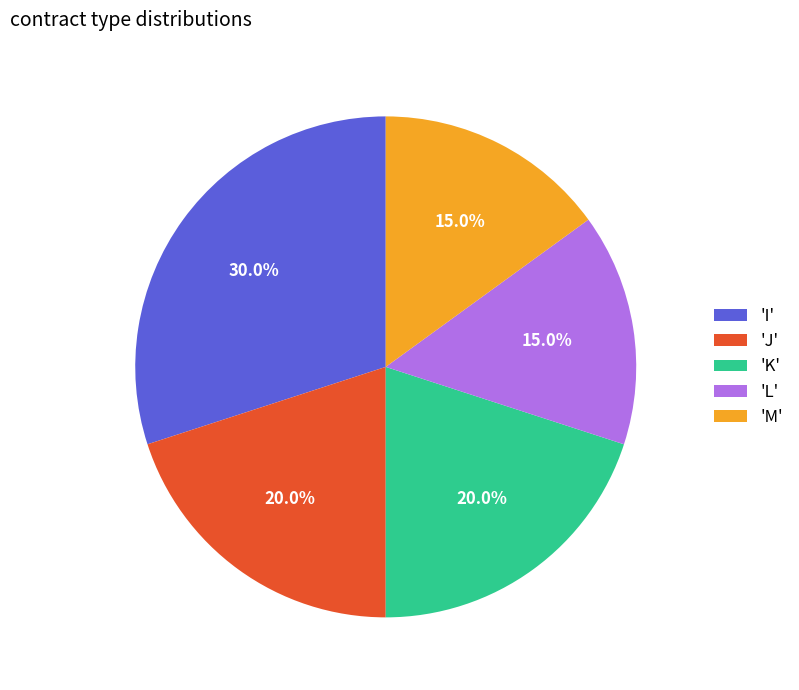

Which slice is the largest?

'I'